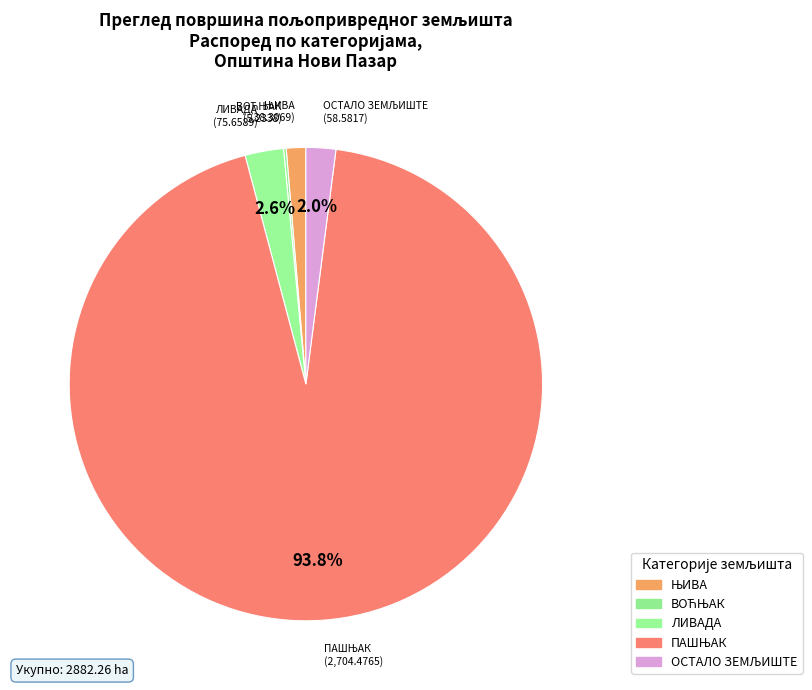

Is there a majority slice in this chart?

Yes